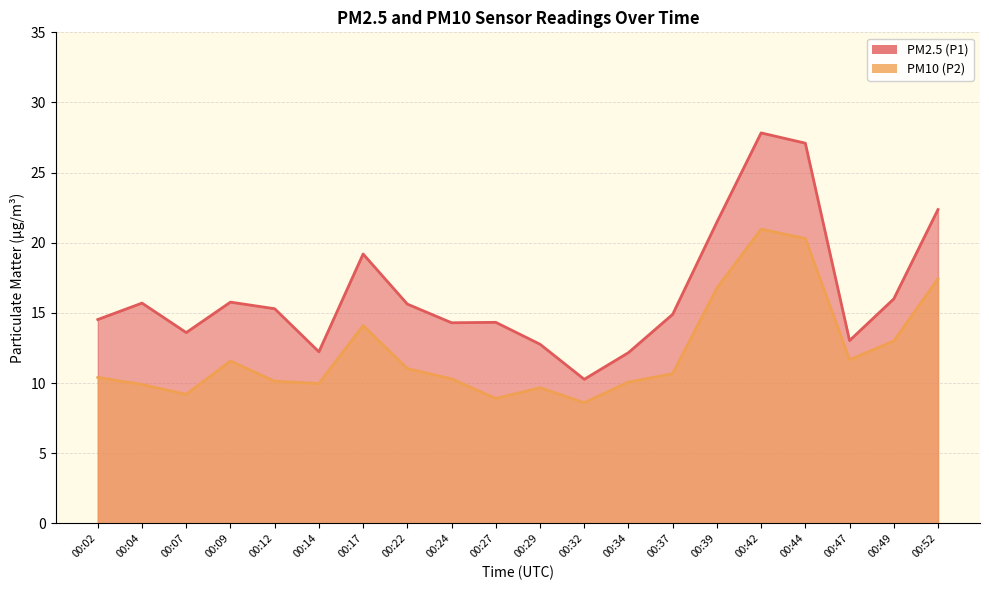

At which label does PM2.5 (P1) first exceed 15?

00:04